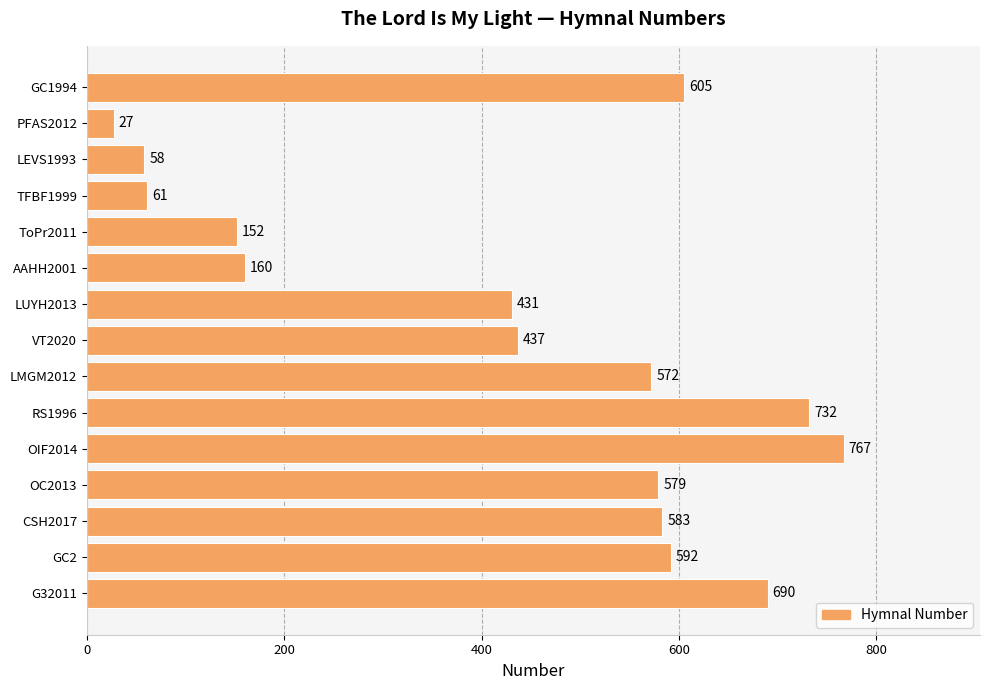

How many bars are there in total?

15